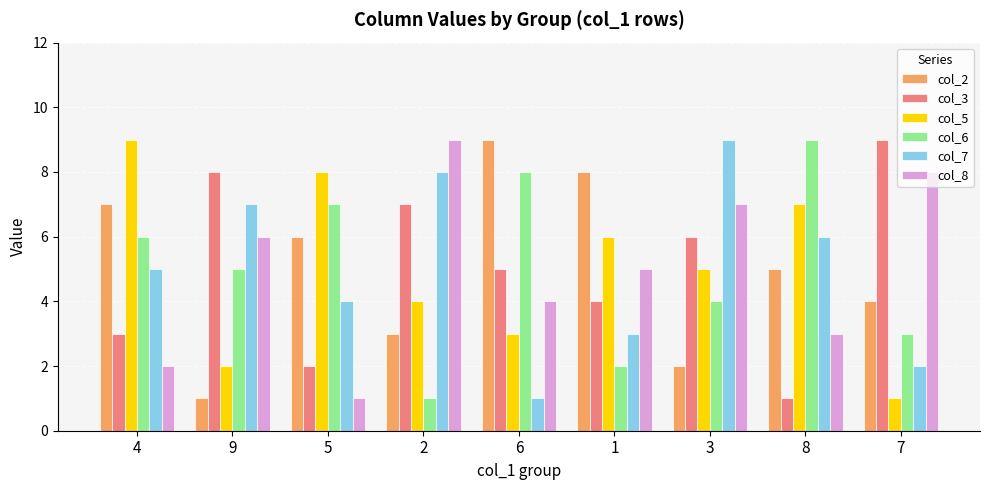

What is the difference between the maximum and second lowest values in the col_8 series?

7